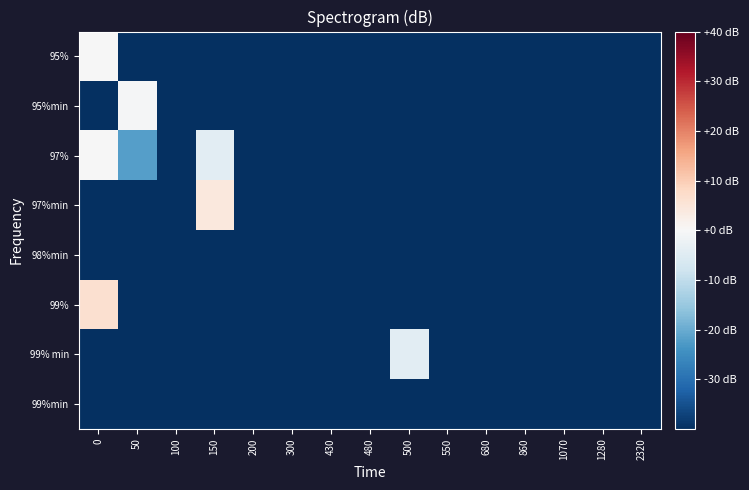

Which series has the largest total across all categories?

97%